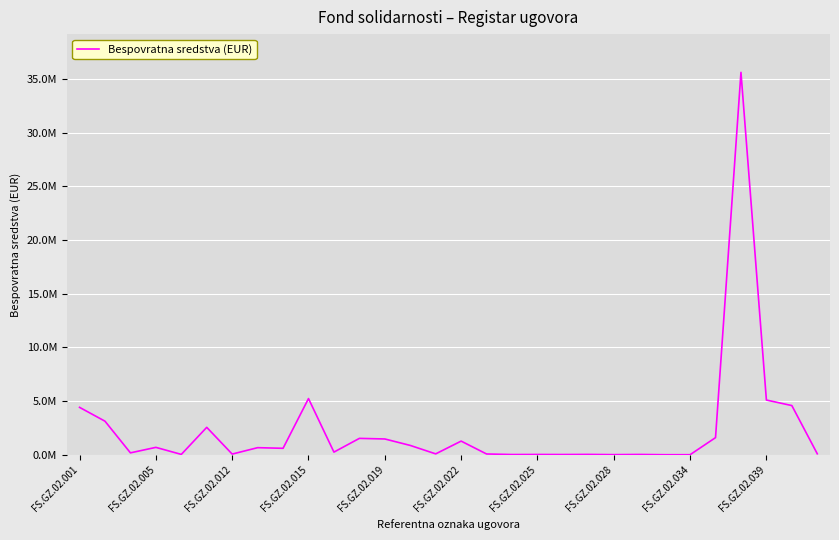

Does the chart display data point markers on the line(s)?

No